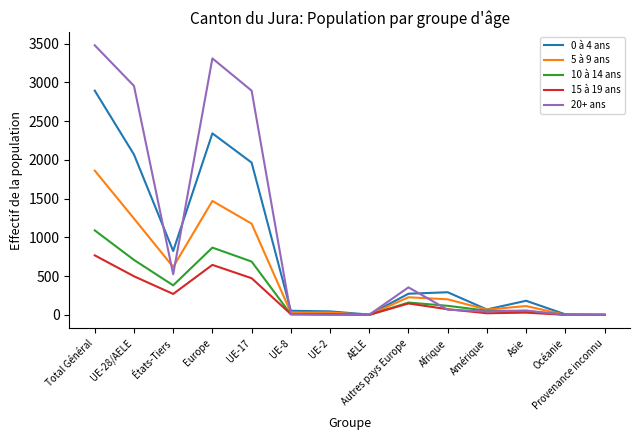

What is the total value across all series at UE-8?

109